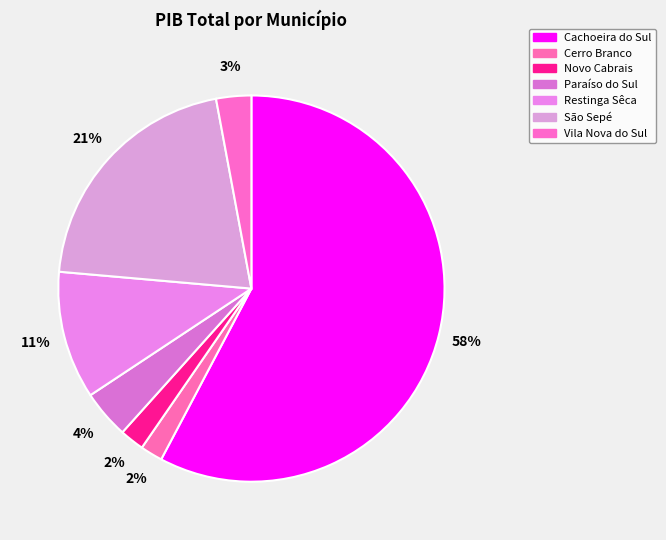

Which category has the smallest portion of the pie?

Cerro Branco